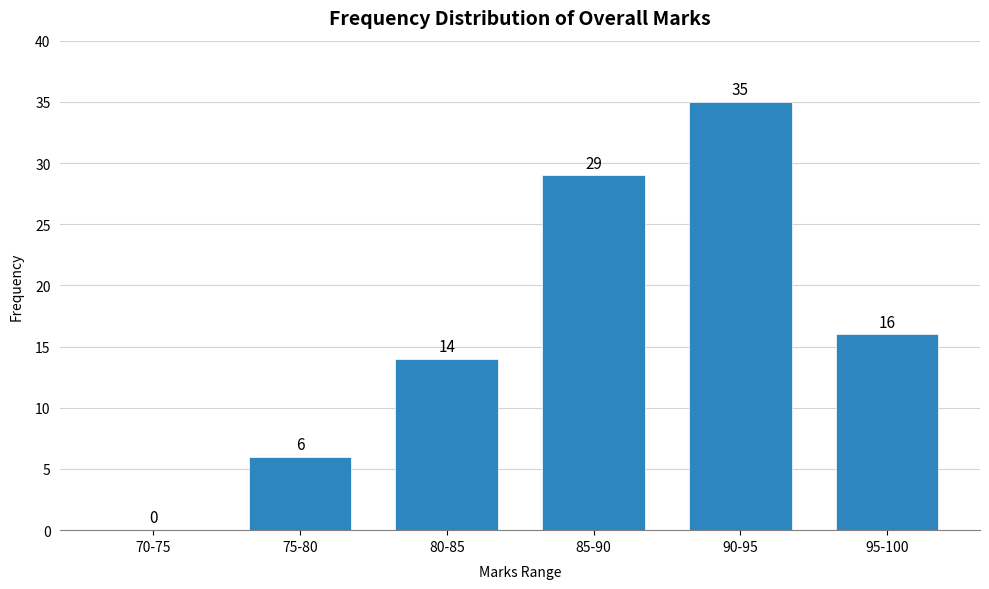

Reading left to right, extract all data points from this chart.

70-75=0	75-80=6	80-85=14	85-90=29	90-95=35	95-100=16